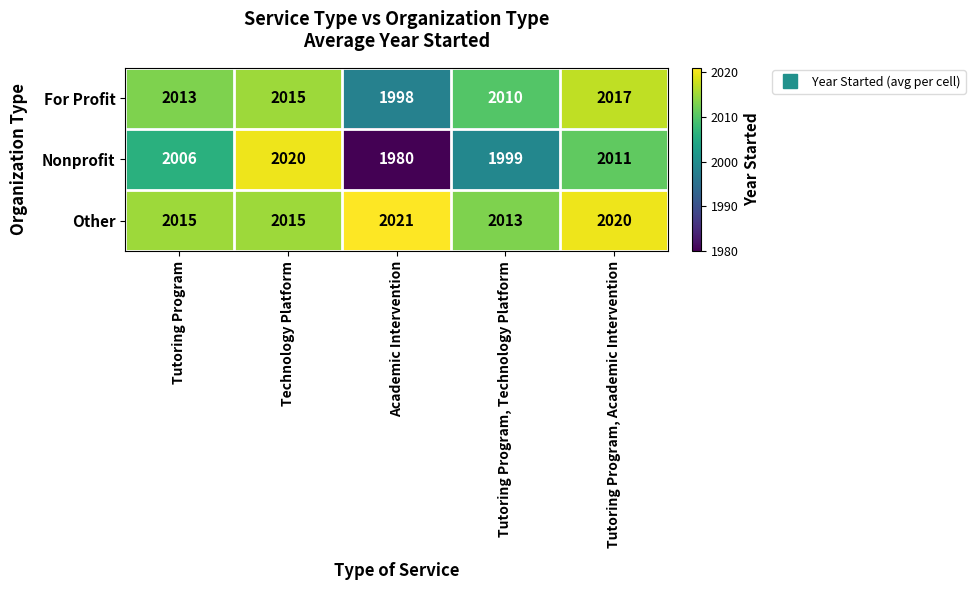

Count the number of categories in the chart.

5